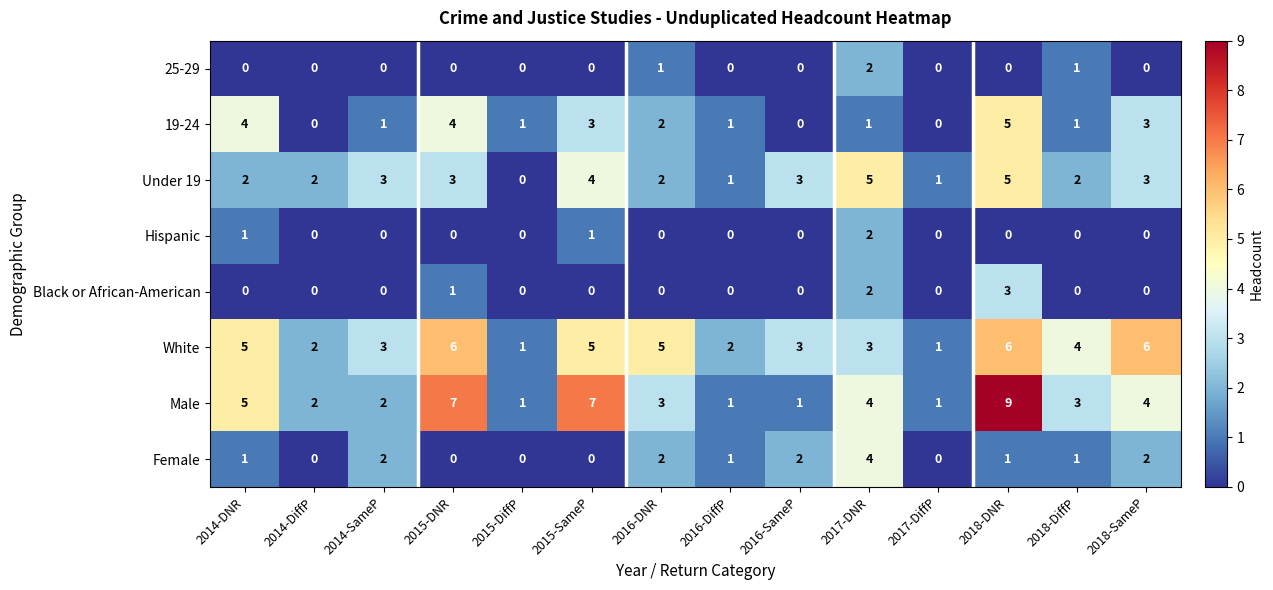

Count the number of data series in this chart.

8